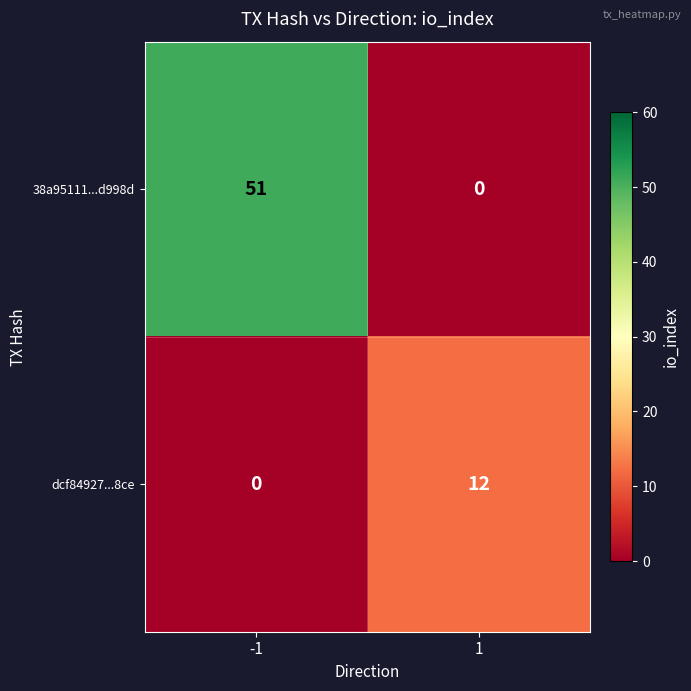

What is the maximum value shown in the chart?

51